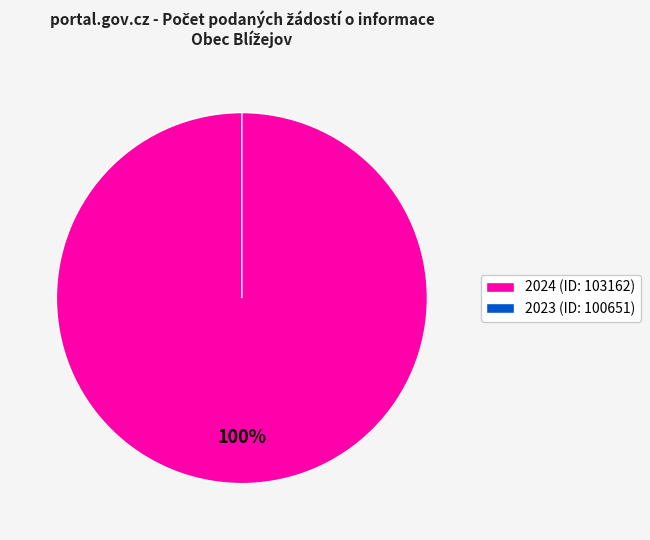

True or false: 2024 (ID: 103162) accounts for 93% of the total.

False